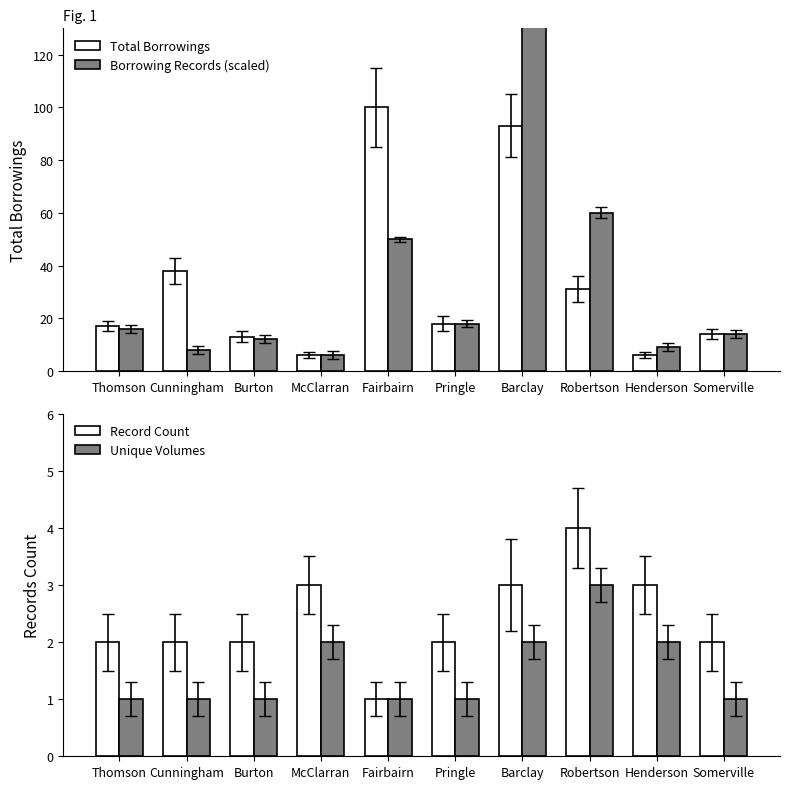

At which label is Unique Volumes closest to 2?

McClarran